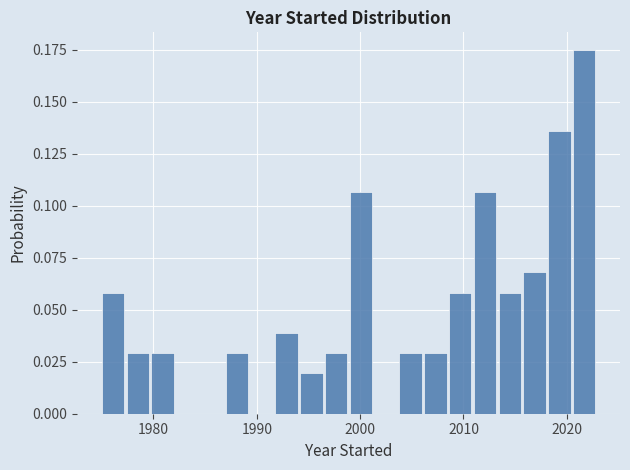

Around what value on the x-axis is the tallest bar? Give the approximate position of its centre, as read against the axis.

2022